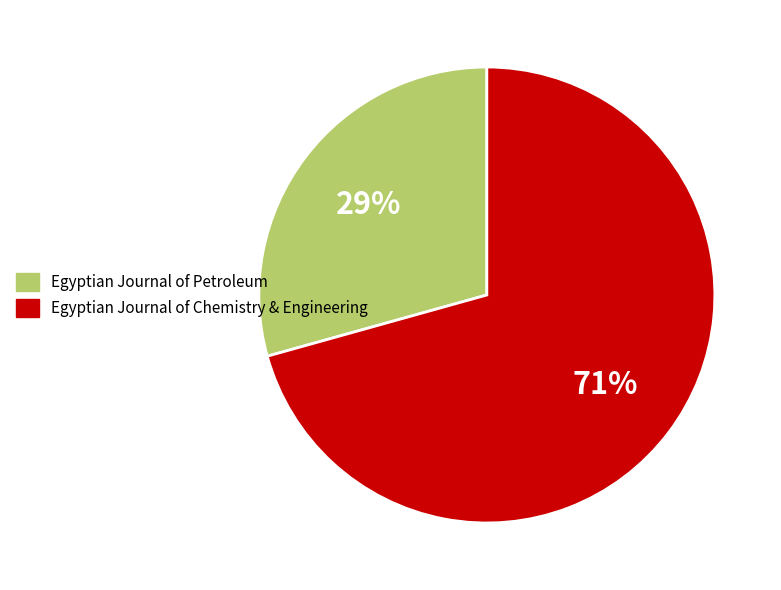

To the nearest percent, what portion does Egyptian Journal of Petroleum represent?

29%